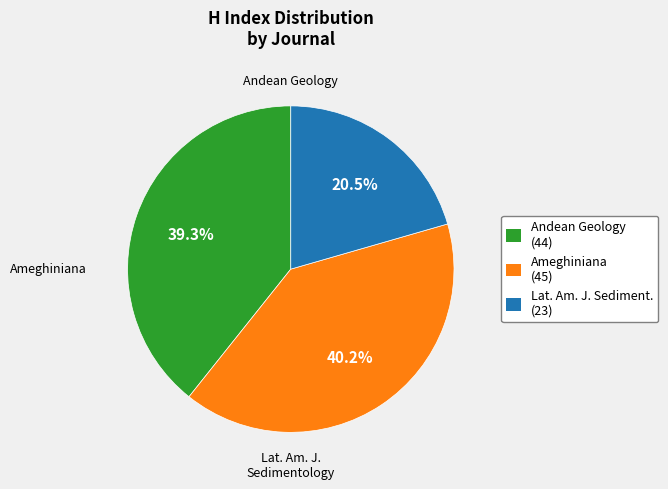

Is there any slice that represents more than half of the pie?

No